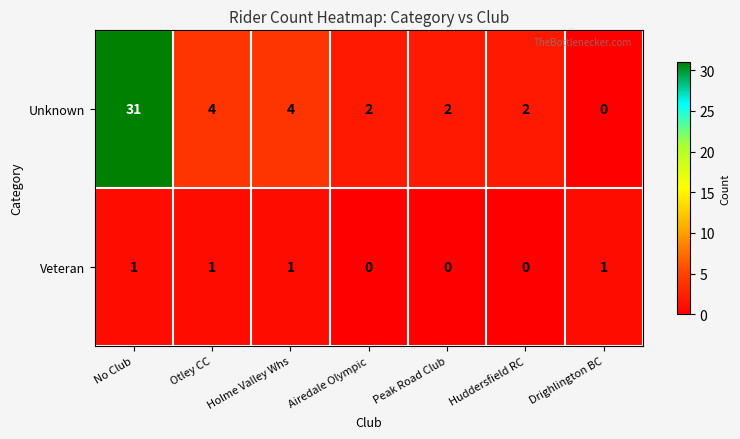

At which label does Unknown first exceed 2?

No Club